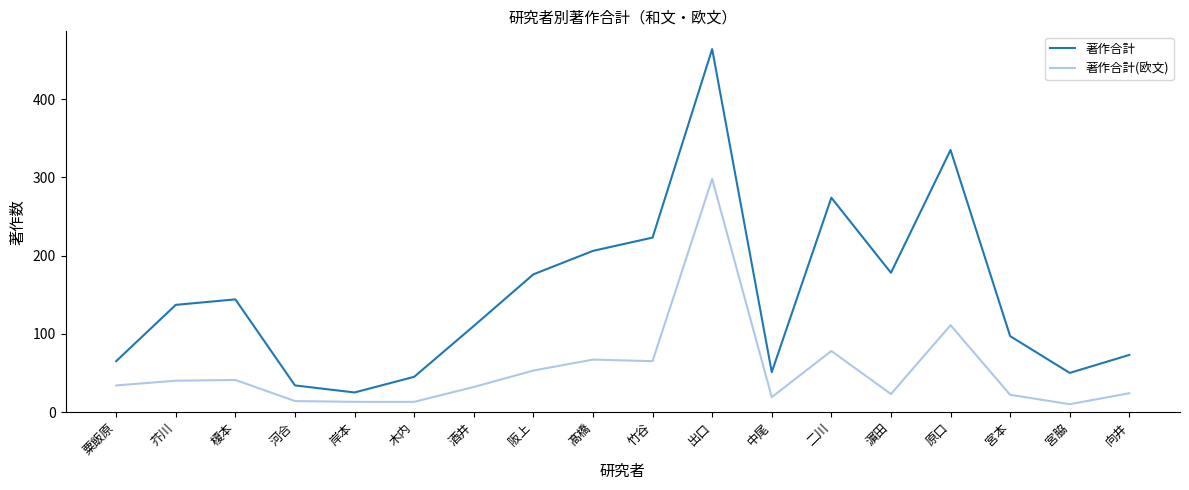

Which label corresponds to the largest value in the chart?

出口